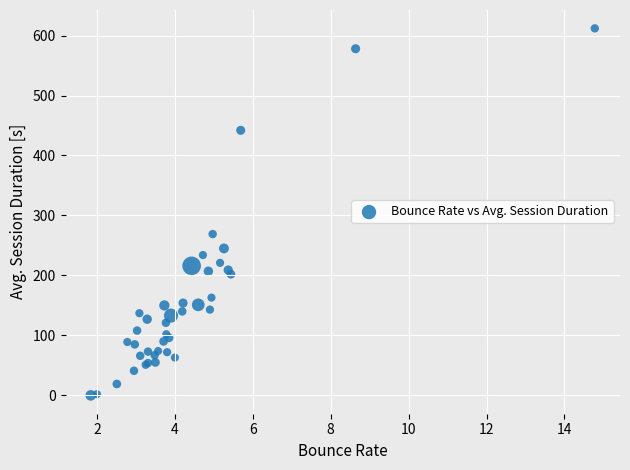

What Y value in the scatter plot is closest to 306?

269